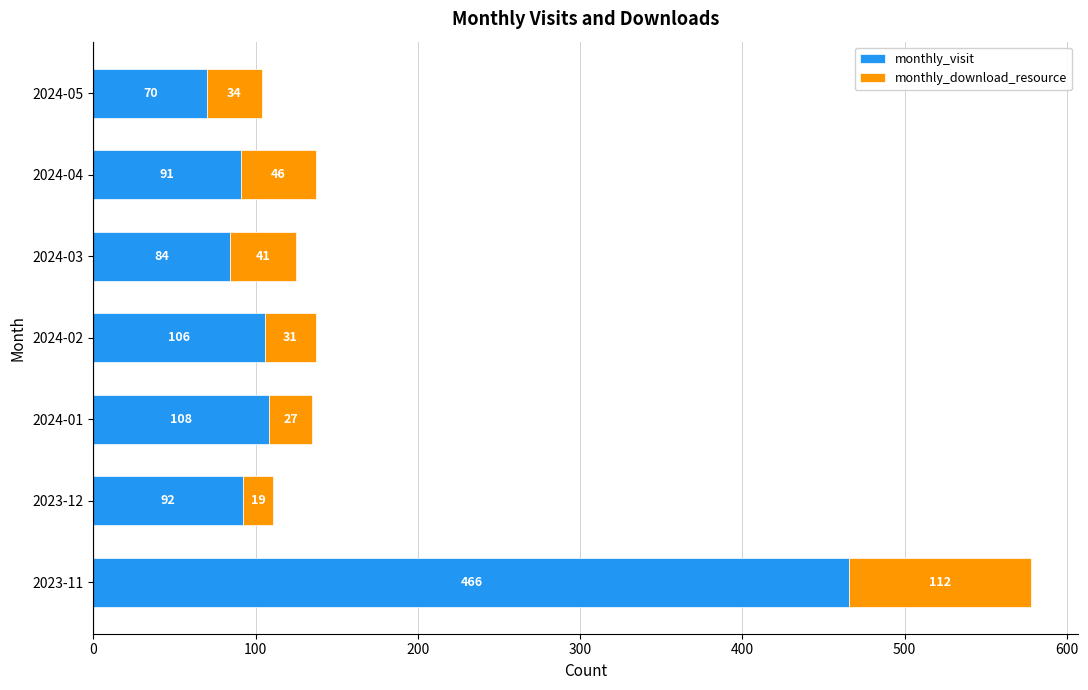

Is it true that monthly_visit equals 155 at 2024-04?

False